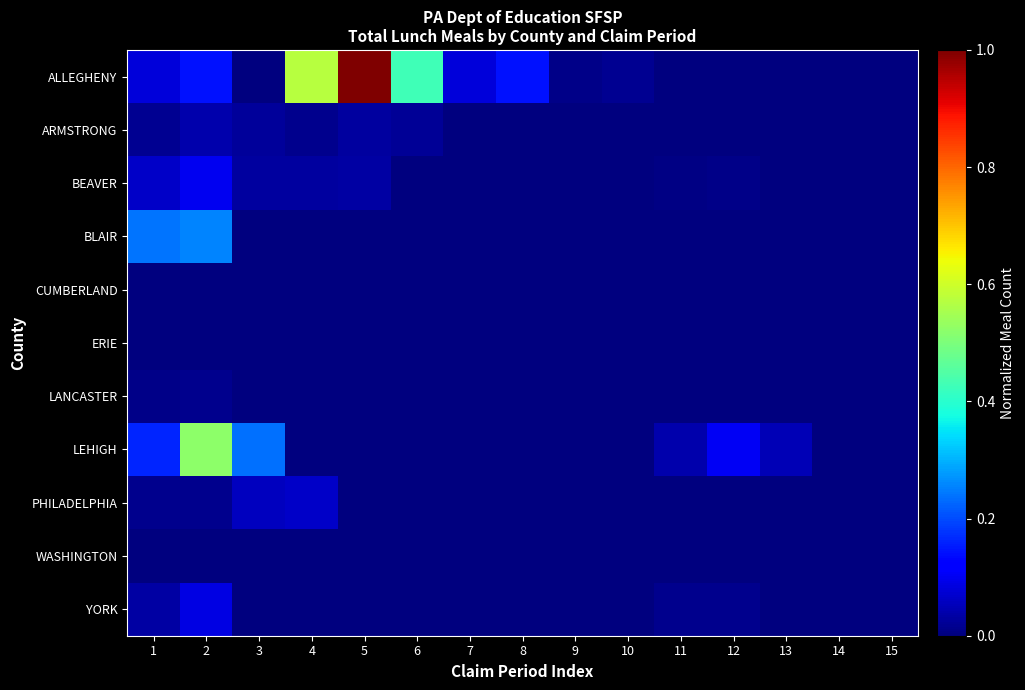

Rank the series at 3 from lowest to highest value.

ALLEGHENY, BLAIR, CUMBERLAND, WASHINGTON, ERIE, LANCASTER, YORK, ARMSTRONG, BEAVER, PHILADELPHIA, LEHIGH